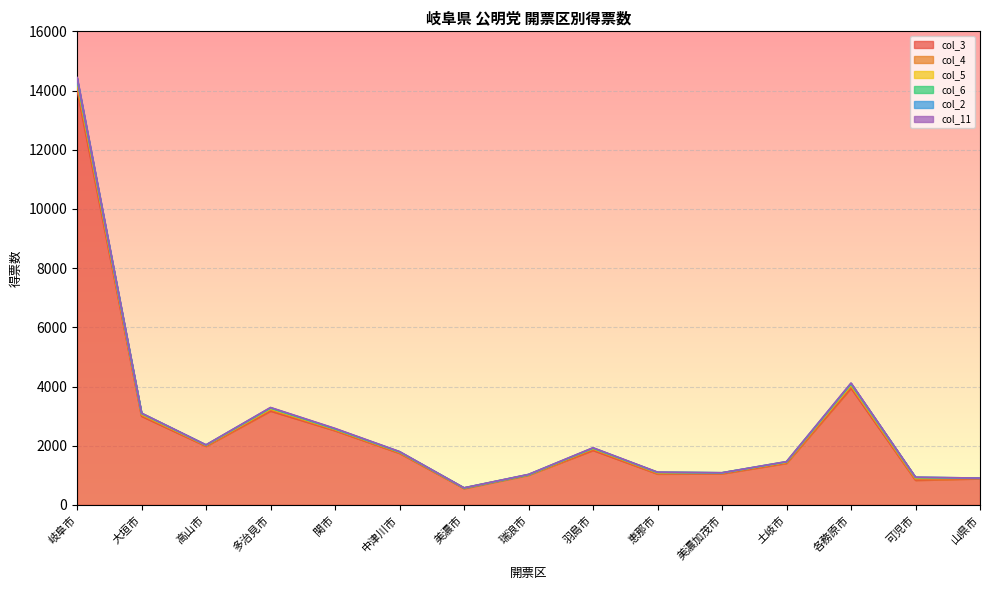

List the labels in order of col_5 value, smallest first.

美濃市, 瑞浪市, 美濃加茂市, 山県市, 高山市, 土岐市, 中津川市, 羽島市, 関市, 恵那市, 多治見市, 大垣市, 可児市, 各務原市, 岐阜市